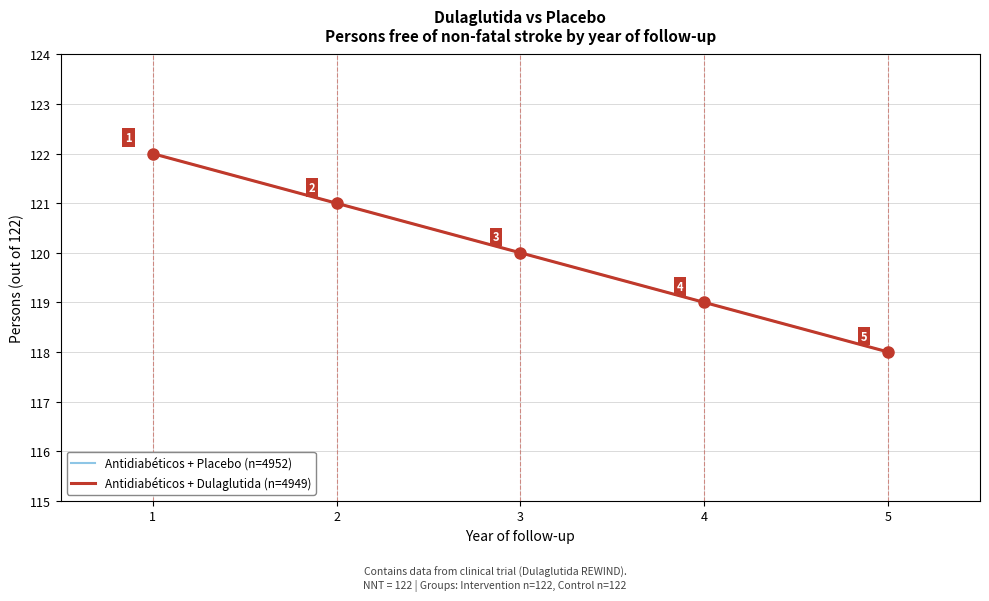

Which label corresponds to the largest value in the chart?

1